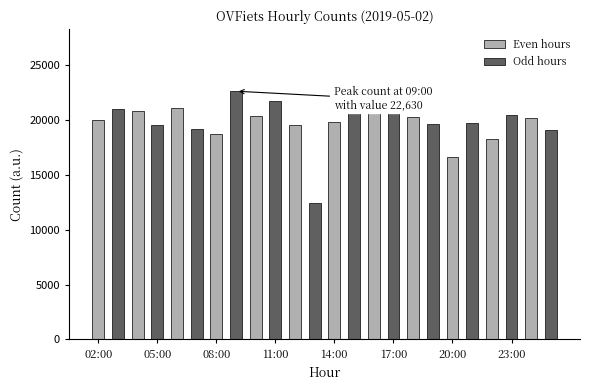

What is the value of the 4th bar from the left?

19541